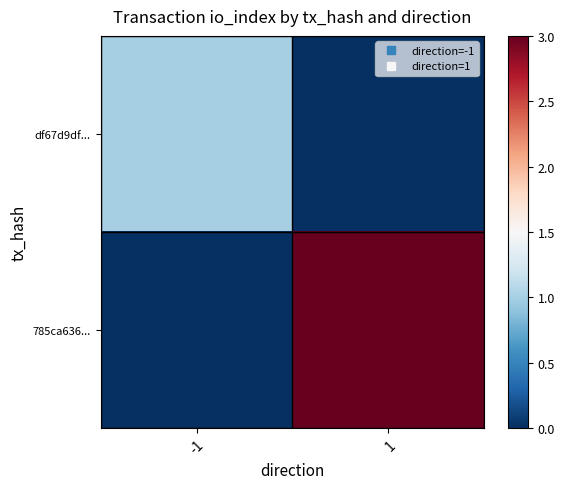

Reading right to left, what are all the values shown in this chart?

df67d9df...: 1=0	-1=1
785ca636...: 1=3	-1=0